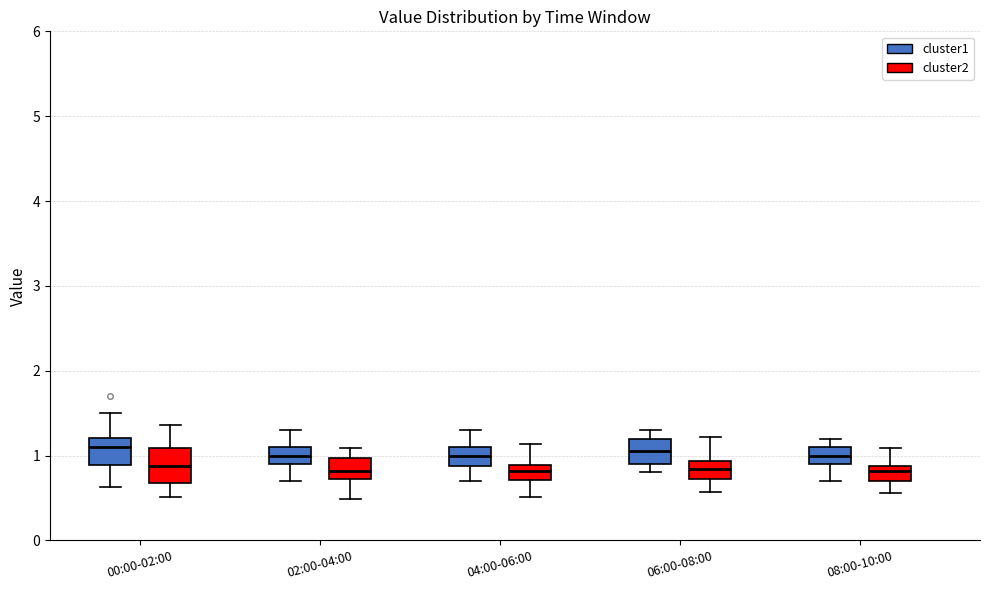

Where is the lower edge of the box for 08:00-10:00 (cluster2) on the y-axis? The values are not printed on the chart, so give them approximately, as read against the axis.

0.7